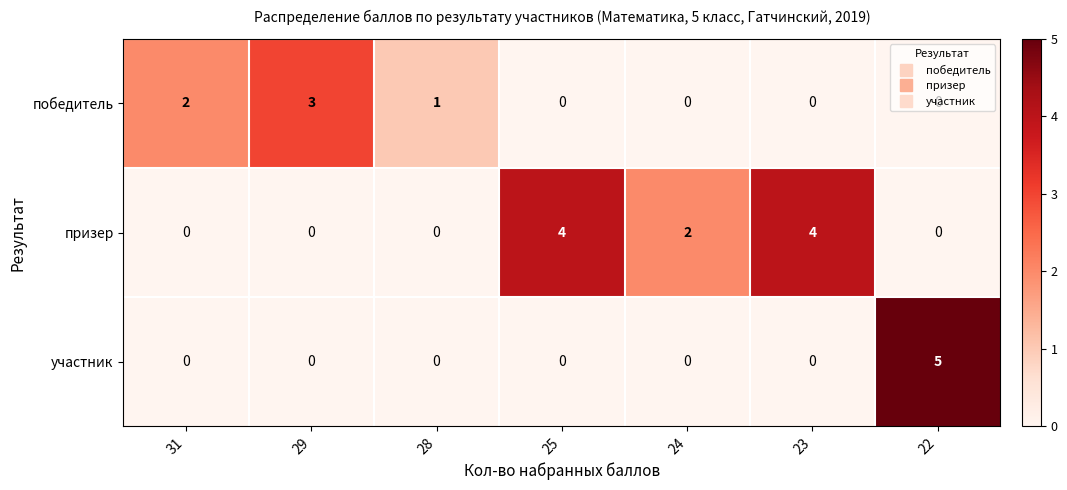

What is the difference between the maximum and minimum values in the участник series?

5